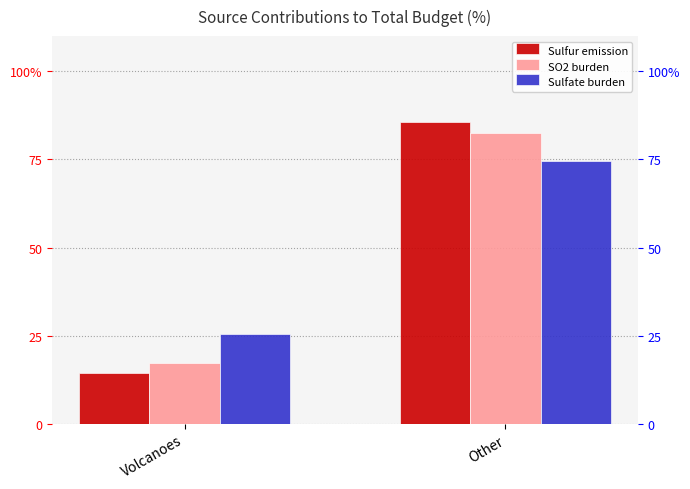

What is the sum of all SO2 burden values?

100.0